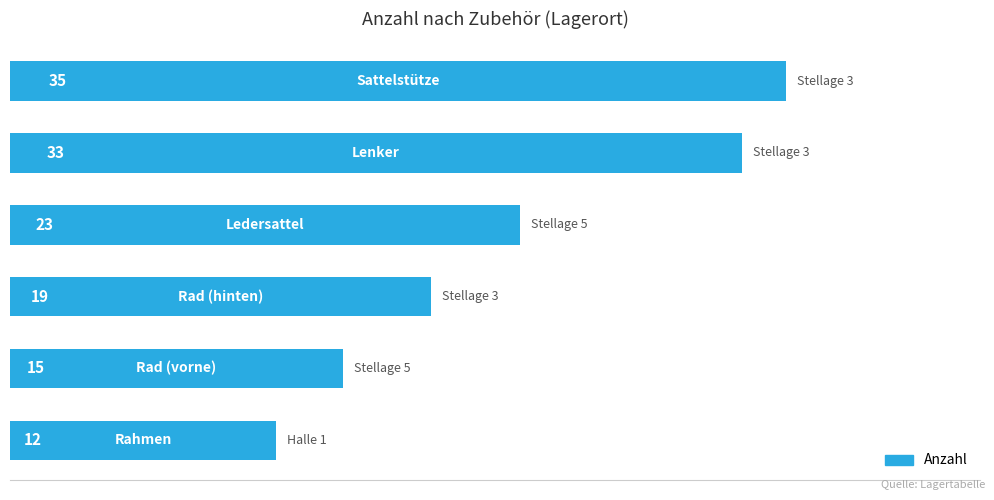

What is the smallest value displayed?

12